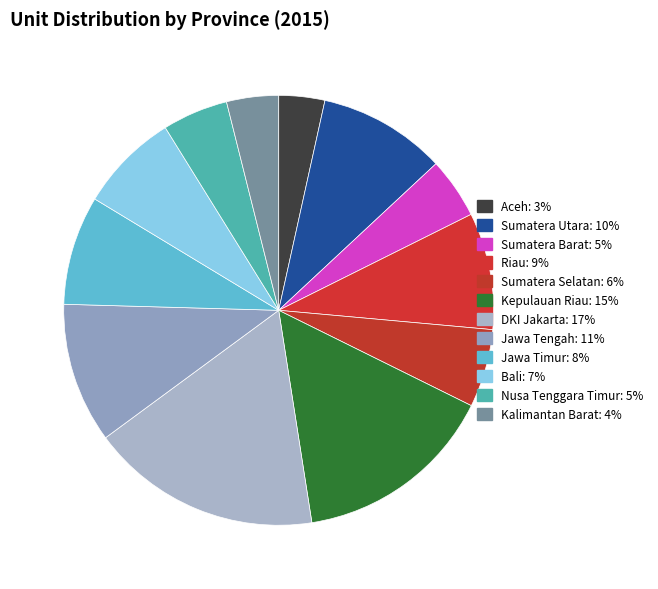

The Sumatera Barat slice represents 16% of the pie. True or false?

False